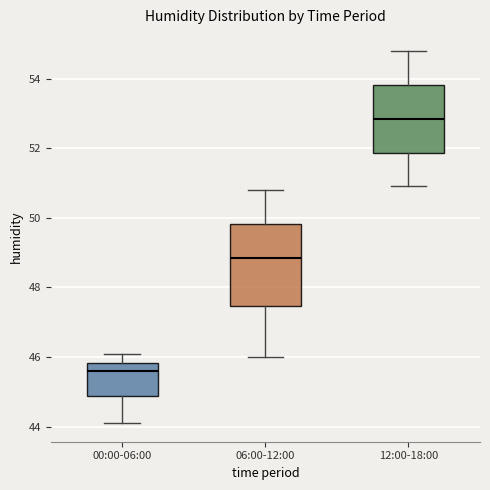

Reading left to right, transcribe this box plot: for each box, give where its median line is, the range the box spans, and where its two whiskers end, as read against the y-axis. The values are not printed on the chart, so give them approximately, as read against the axis.

00:00-06:00: median 45.6, box 44.8 to 45.8, whiskers 44.2 to 46.2
06:00-12:00: median 48.8, box 47.4 to 49.8, whiskers 46.0 to 50.8
12:00-18:00: median 52.8, box 51.8 to 53.8, whiskers 51.0 to 54.8